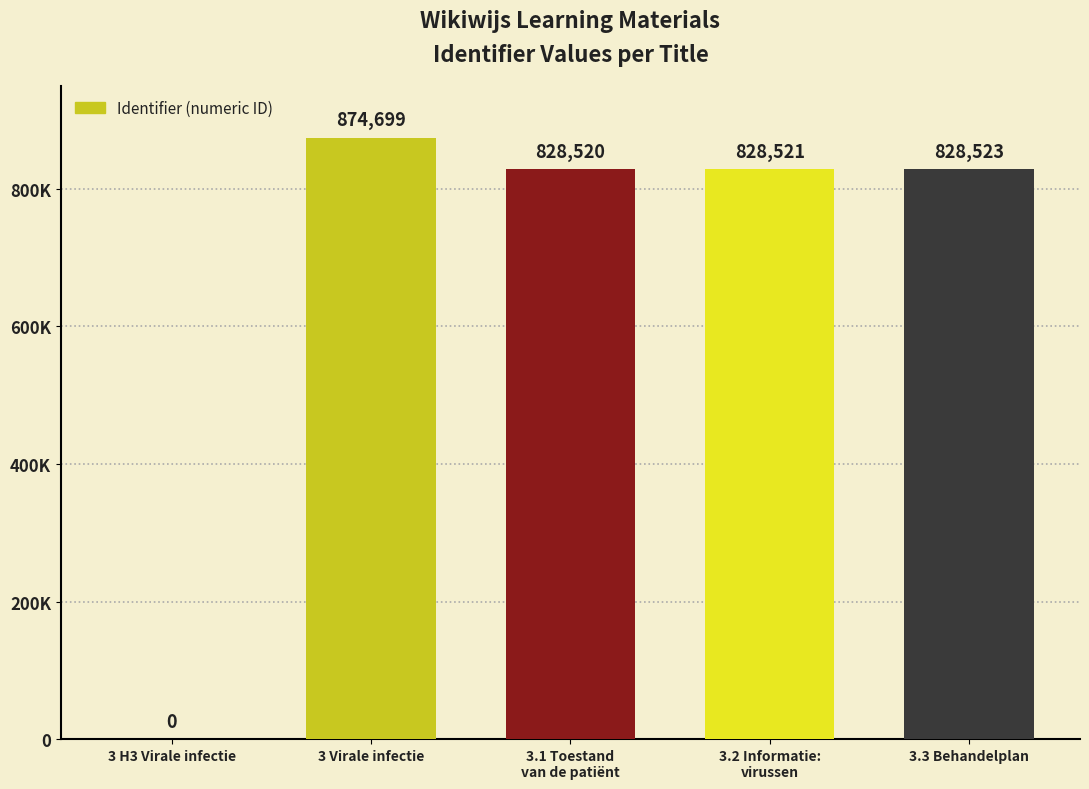

What is the change in value from 3 H3 Virale infectie to 3.3 Behandelplan?

+828523